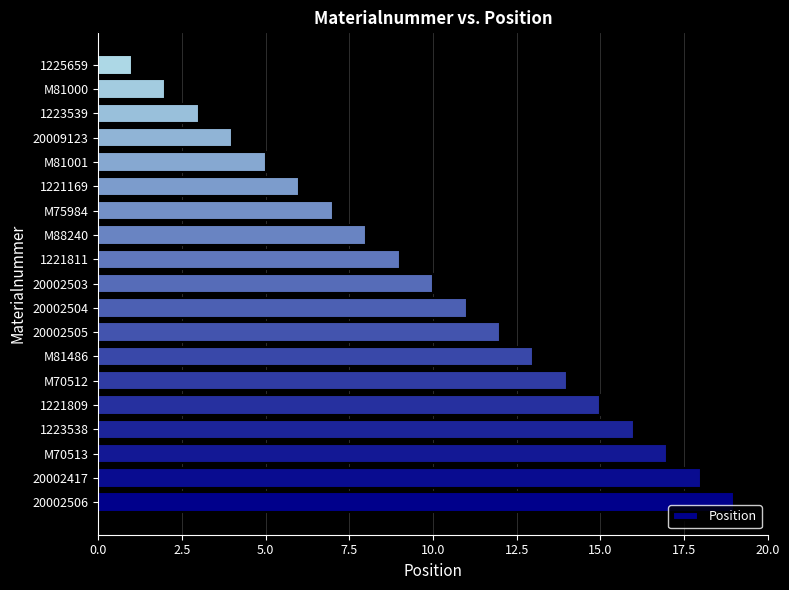

Between 20002417 and 1225659, which is larger?

20002417